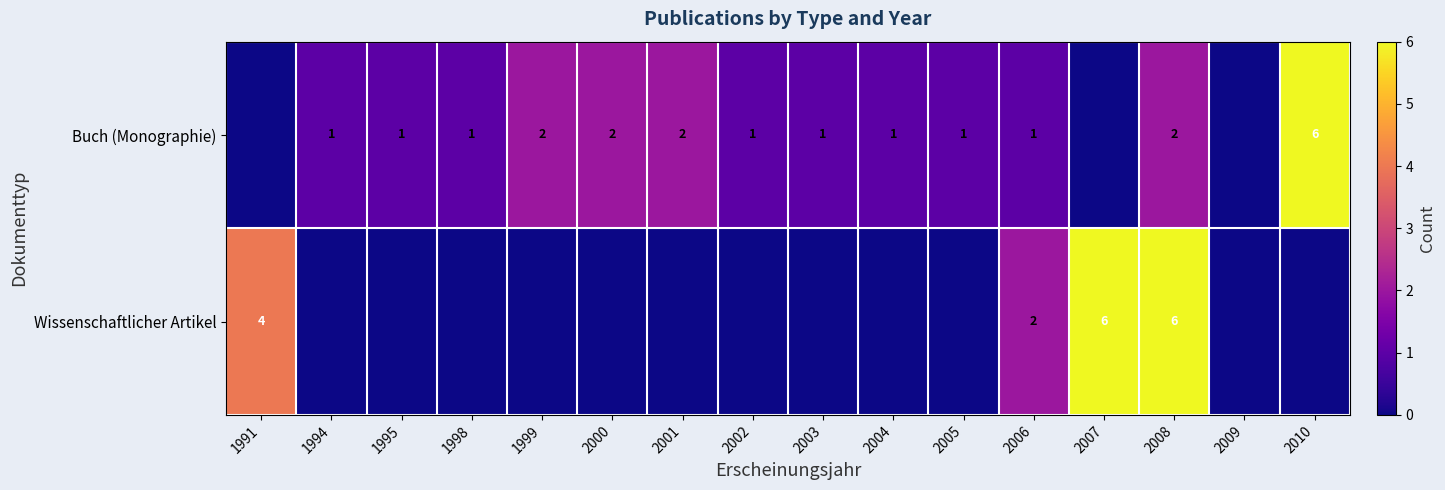

What is the total value across all series at 2006?

3